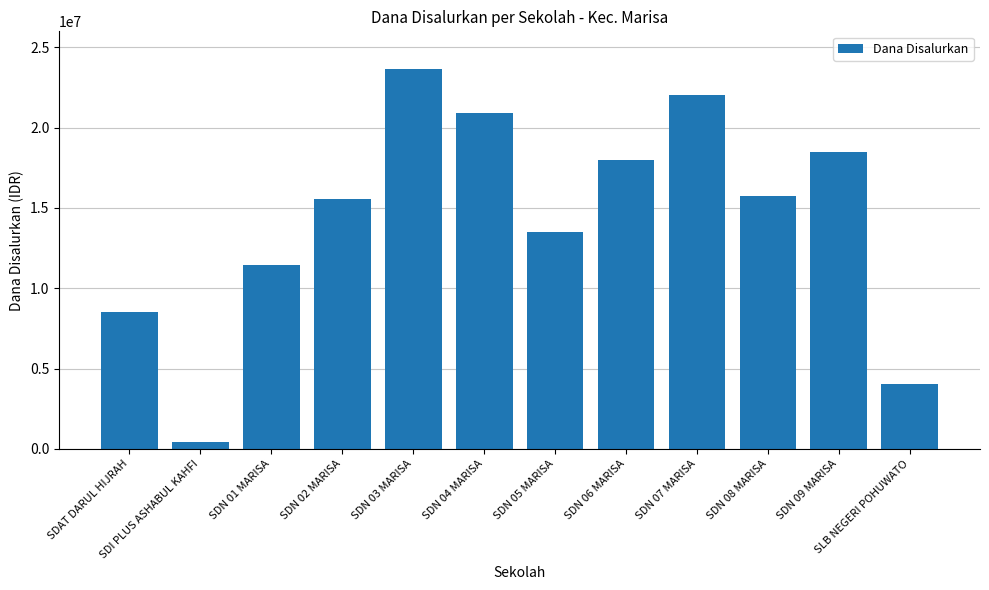

How many distinct data groups are displayed?

1